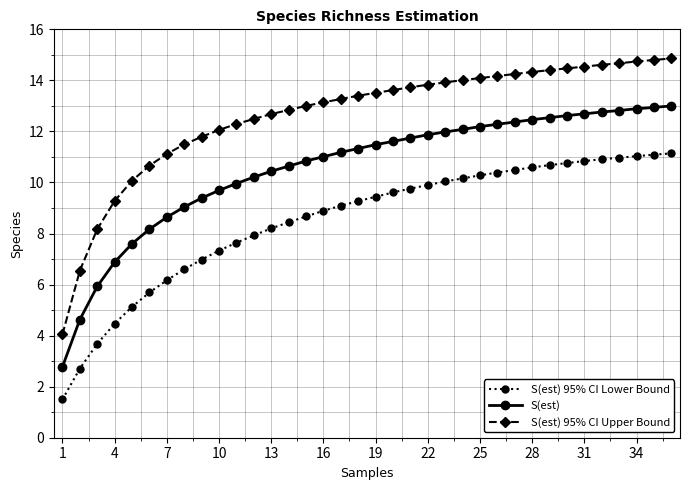

Rank the series by their average value, from highest to lowest.

S(est) 95% CI Upper Bound, S(est), S(est) 95% CI Lower Bound